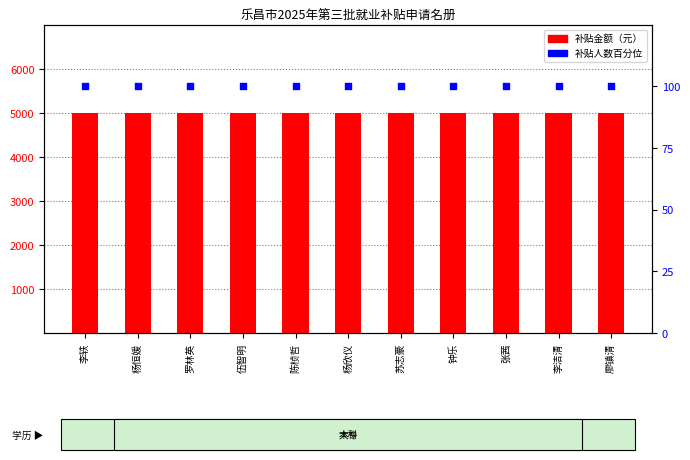

Which series has the largest total across all categories?

补贴金额（元）